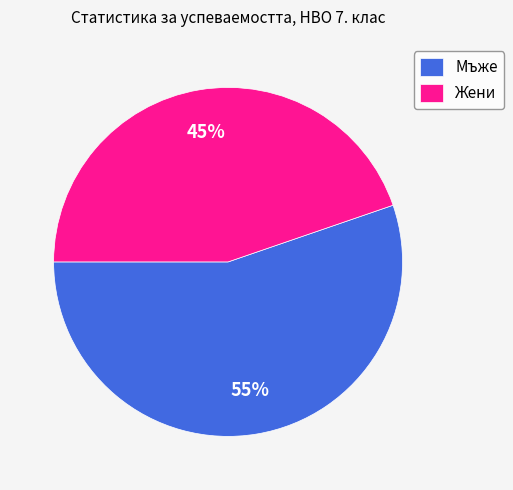

Count the number of slices in the pie.

2